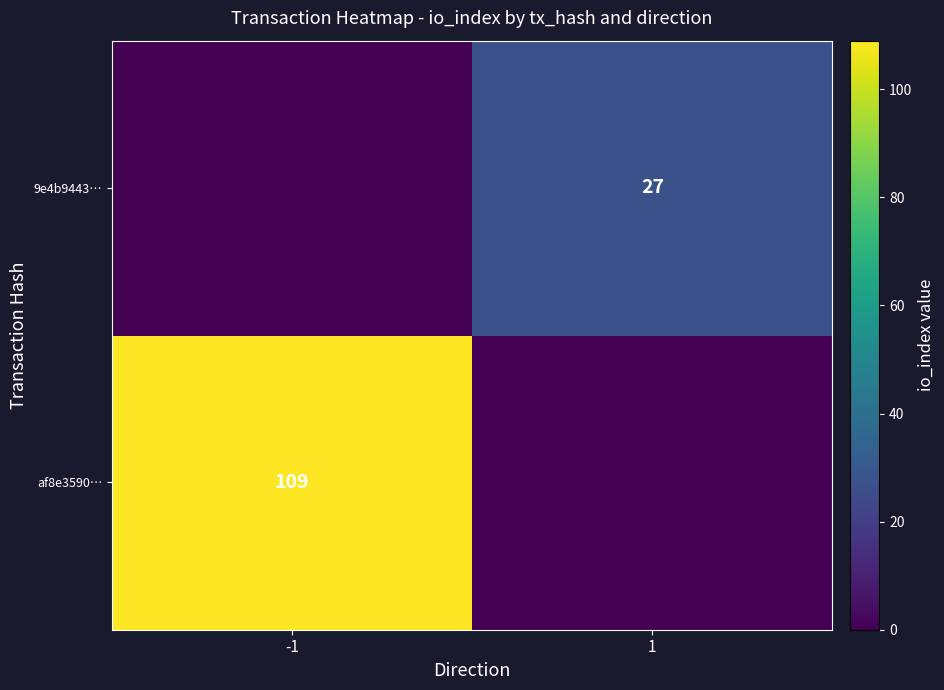

The 9e4b9443… series shows 10 at 1. True or false?

False